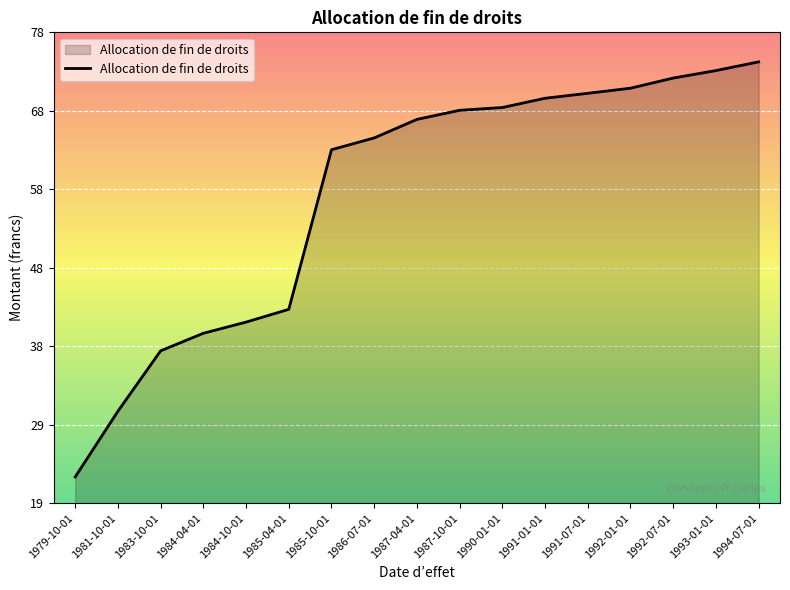

Count the number of categories in the chart.

17